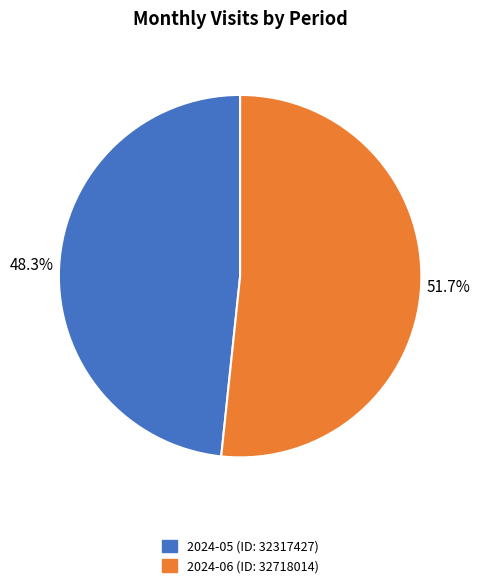

What percentage do 2024-05 (ID: 32317427) and 2024-06 (ID: 32718014) together represent?

100.0%